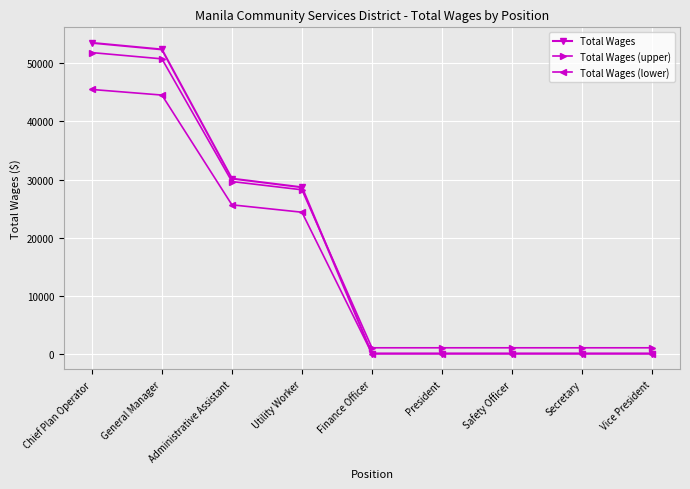

At which category is the sum across all series the highest?

Chief Plan Operator